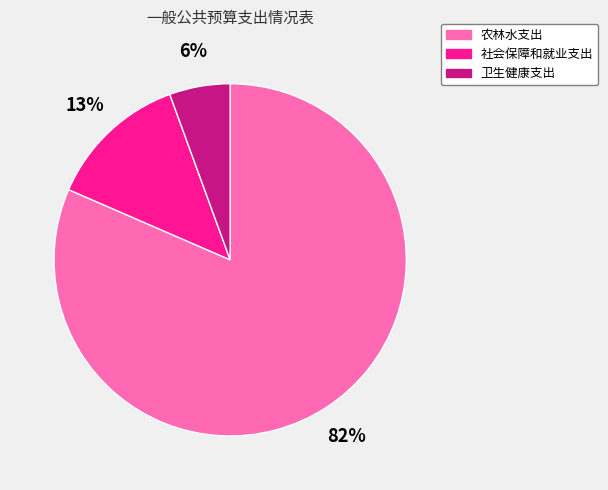

Which category has the smallest portion of the pie?

卫生健康支出